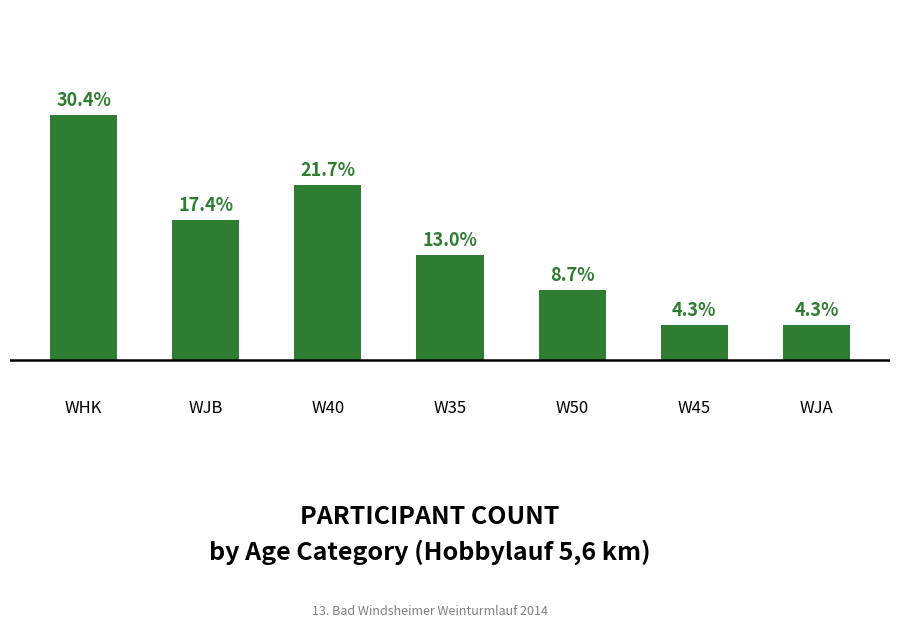

What position from the right is W40?

5